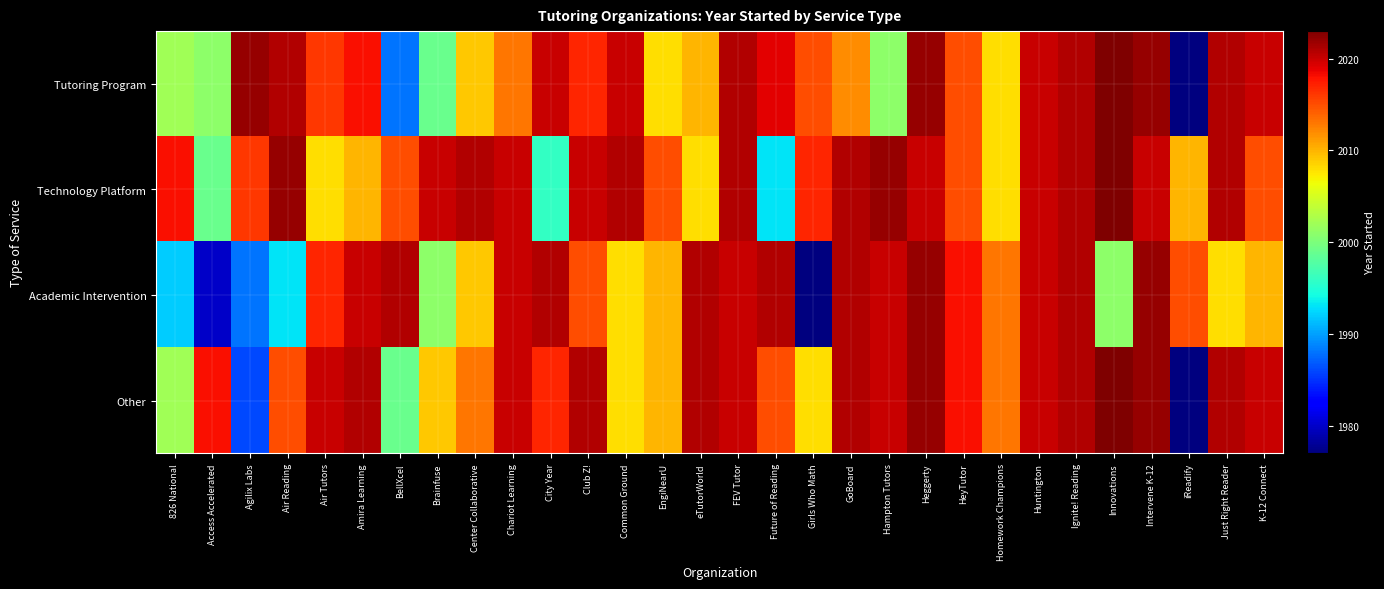

Rank the series by their maximum value, from highest to lowest.

Tutoring Program, Technology Platform, Other, Academic Intervention